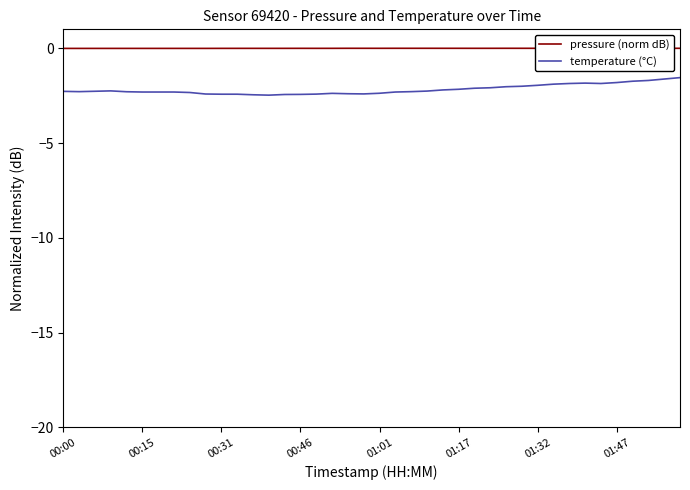

The value of temperature (°C) at 00:00 is -0.8. True or false?

False